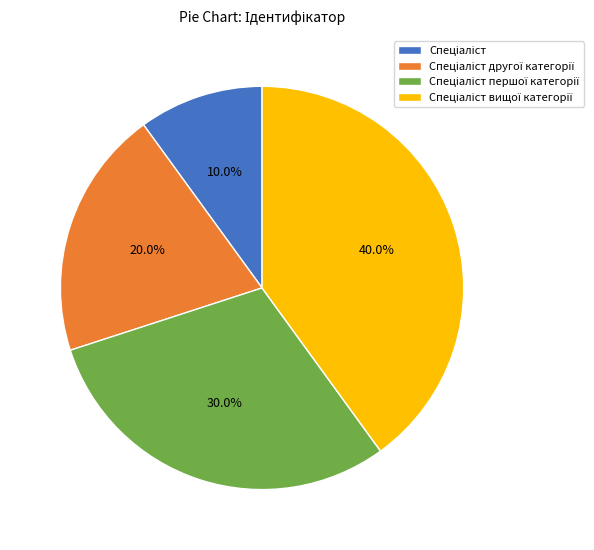

To the nearest percent, what is the average slice percentage?

25%